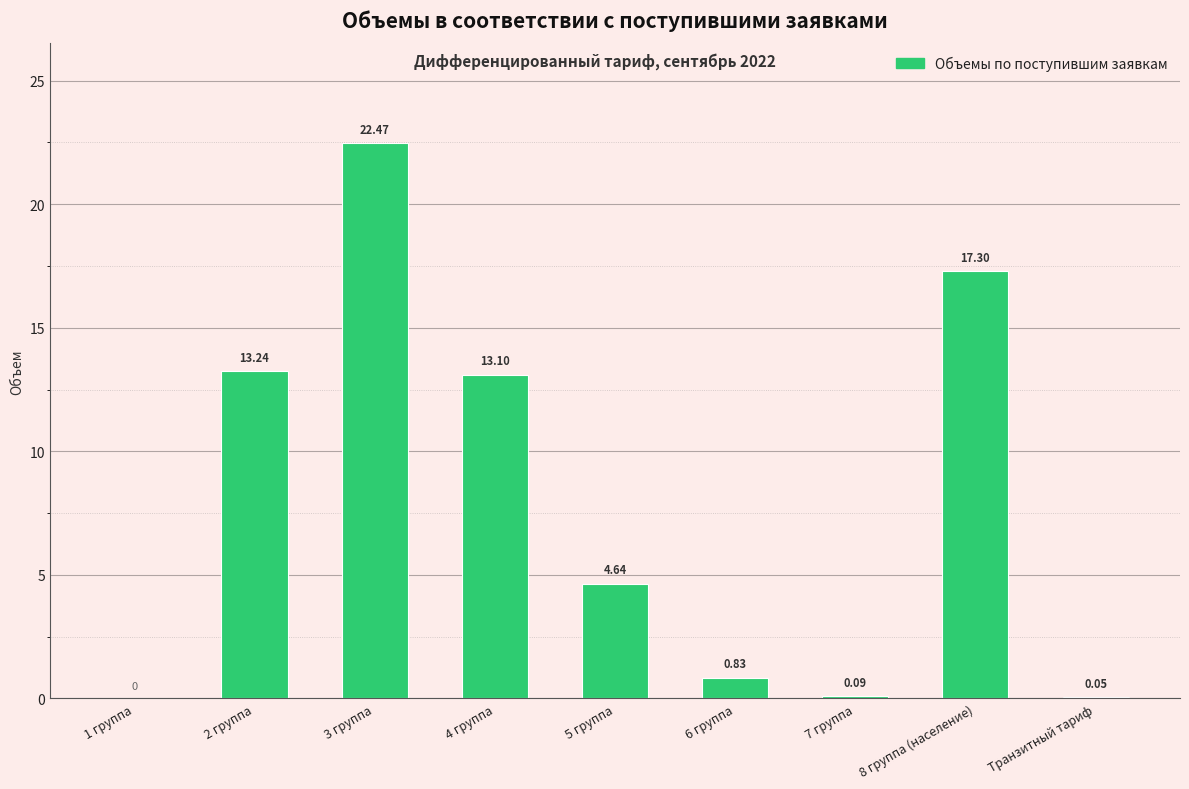

How many positive values are there?

8